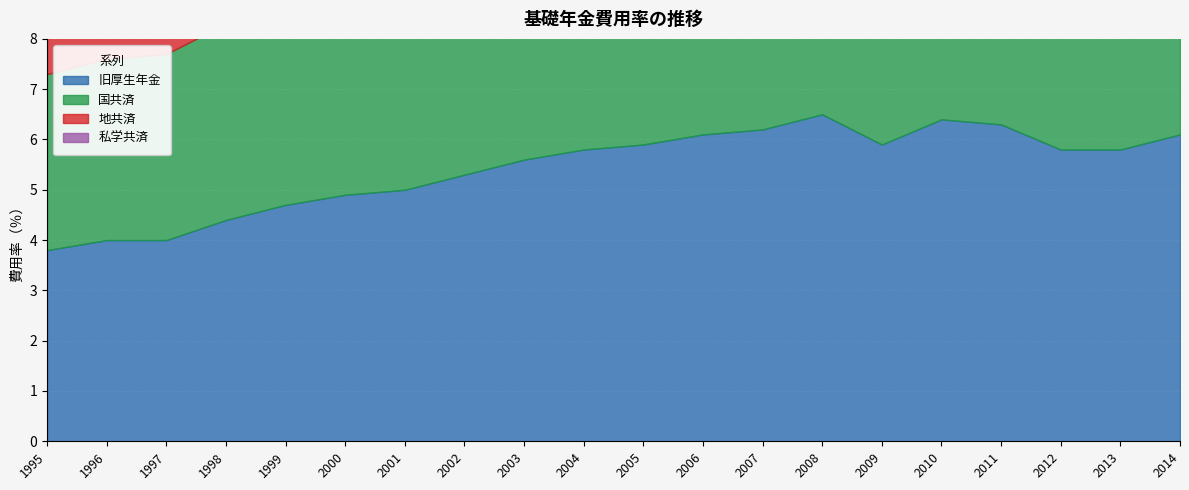

What is the highest value of the 地共済 series?

4.9